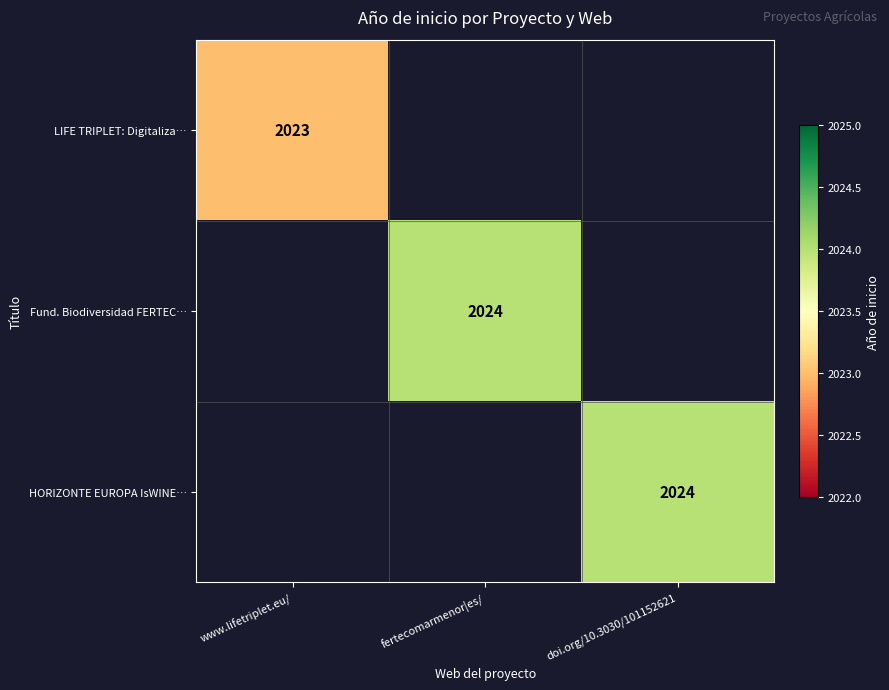

Is the value of LIFE TRIPLET: Digitaliza… at www.lifetriplet.eu/ greater than the value of HORIZONTE EUROPA IsWINE… at doi.org/10.3030/101152621?

No